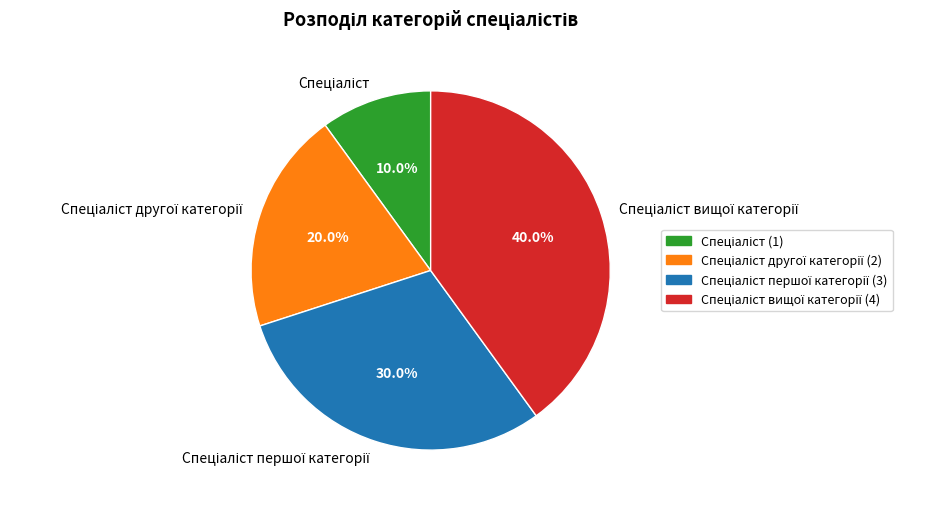

How many slices are in this pie chart?

4